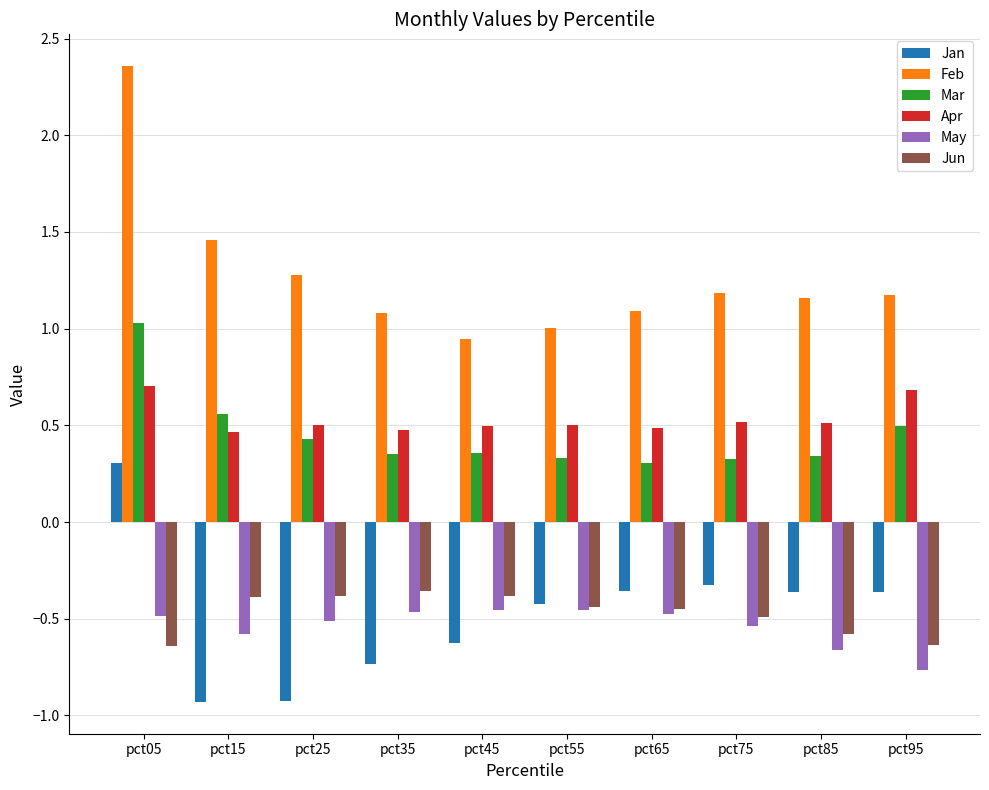

Which series changed the most between pct45 and pct55?

Jan